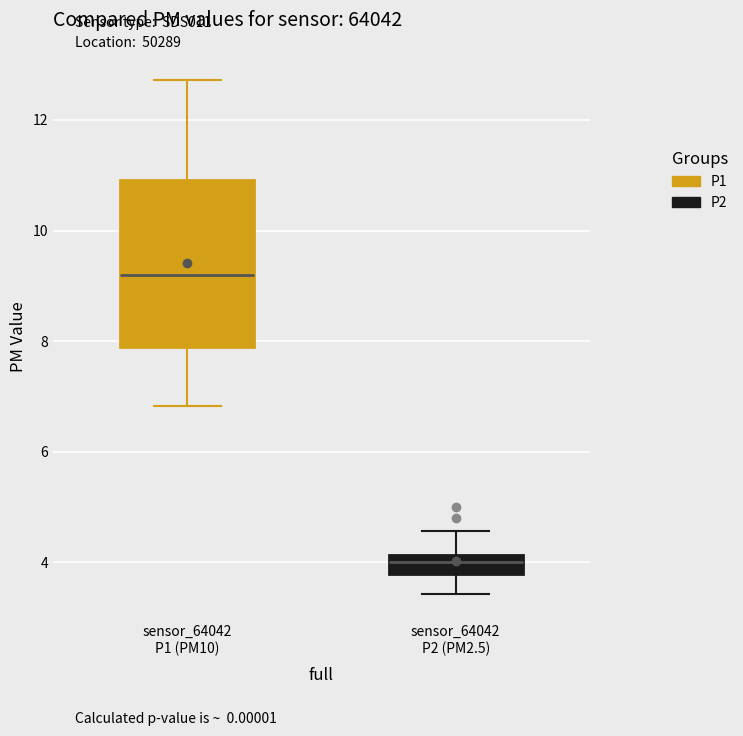

Which box has the highest median line?

sensor_64042 P1 (PM10)